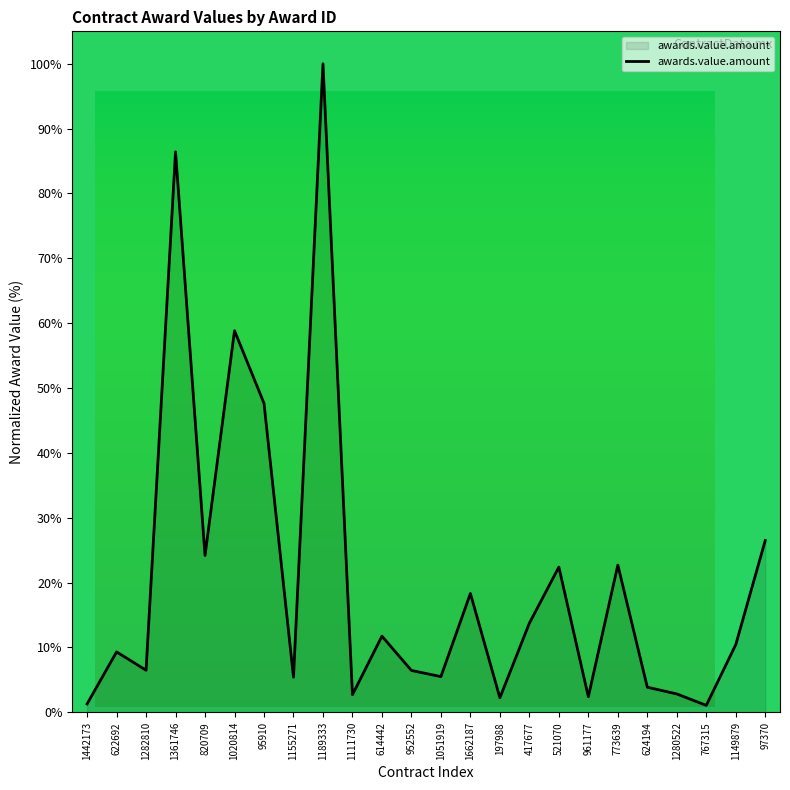

Does the chart have visible grid lines?

No